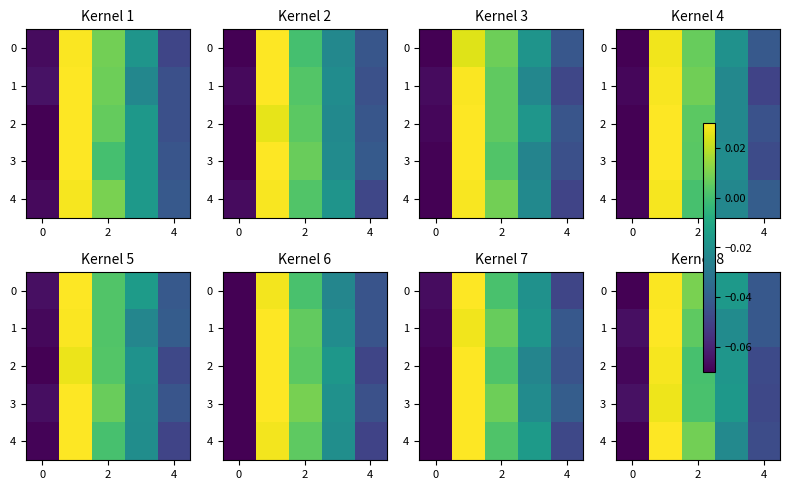

How many series are shown in this chart?

5